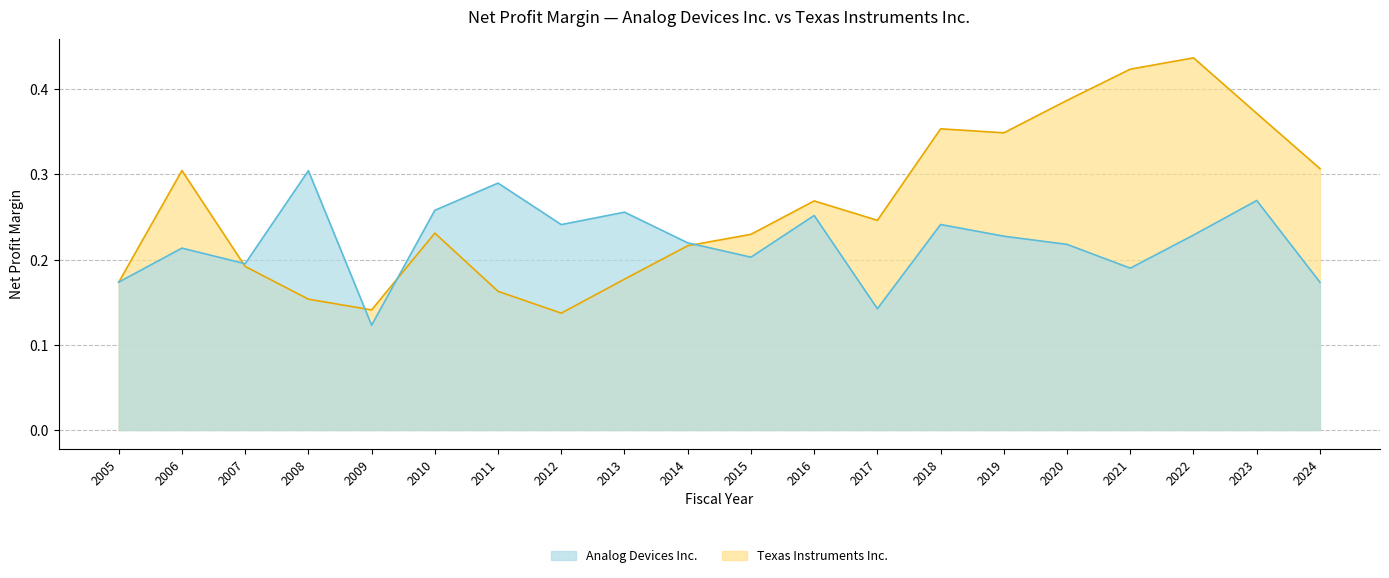

True or false: Texas Instruments Inc. has a value of 0.6 at 2021.

False